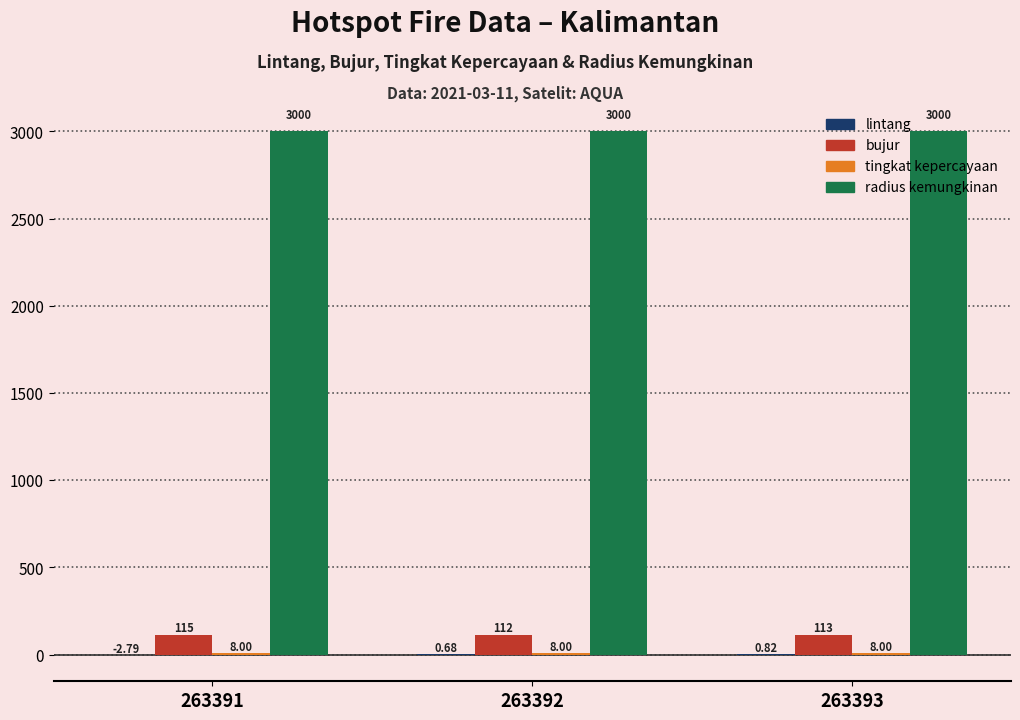

Is the value of radius kemungkinan at 263391 greater than the value of bujur at 263393?

Yes